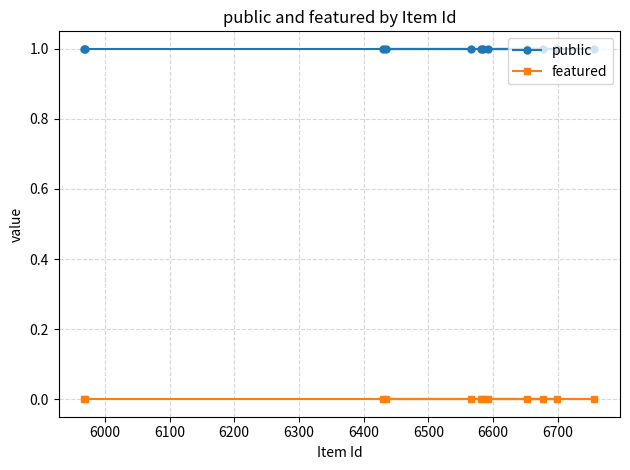

Reading right to left, list all the values displayed in this chart.

public: 1	1	1	1	1	1	1	1	1	1	1	1
featured: 0	0	0	0	0	0	0	0	0	0	0	0